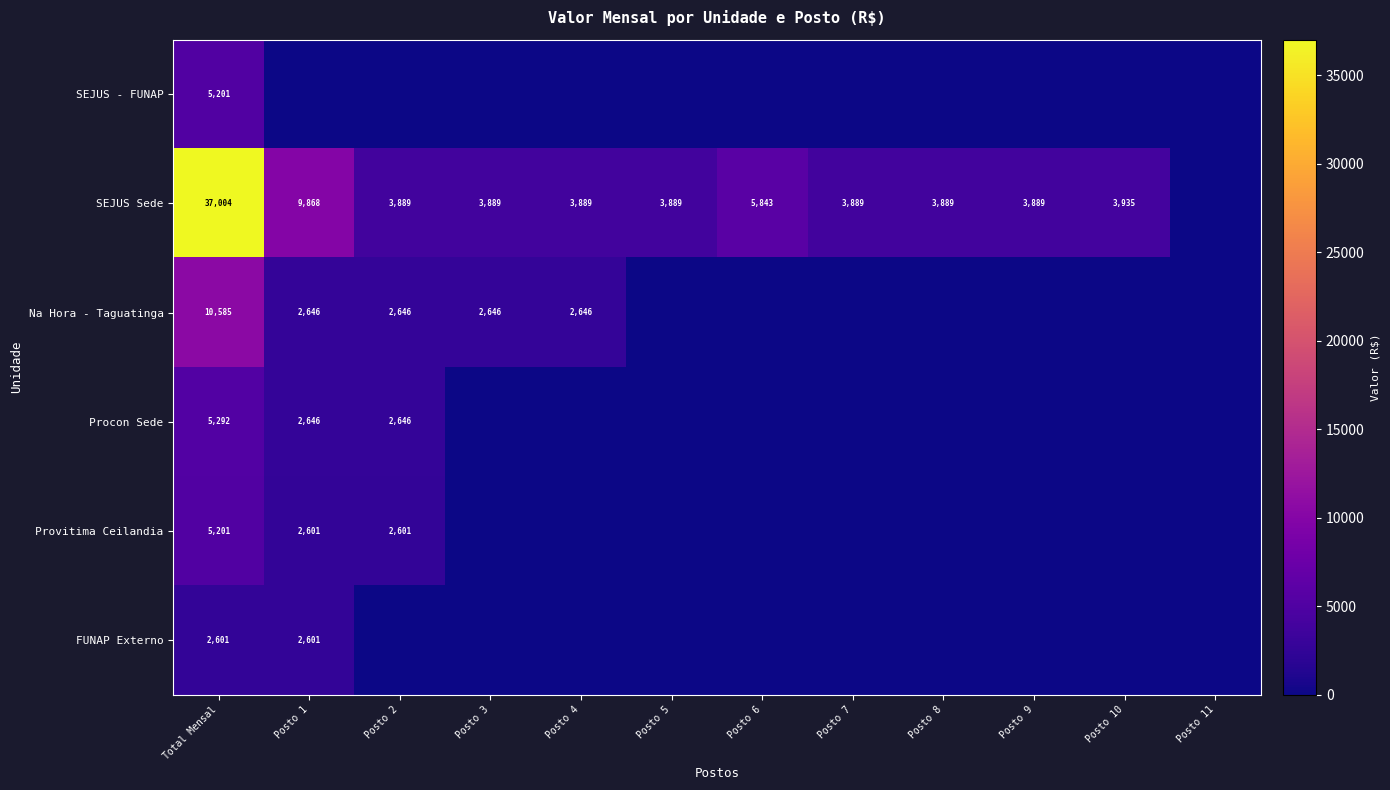

Is it true that Na Hora - Taguatinga equals 2646 at Posto 4?

True